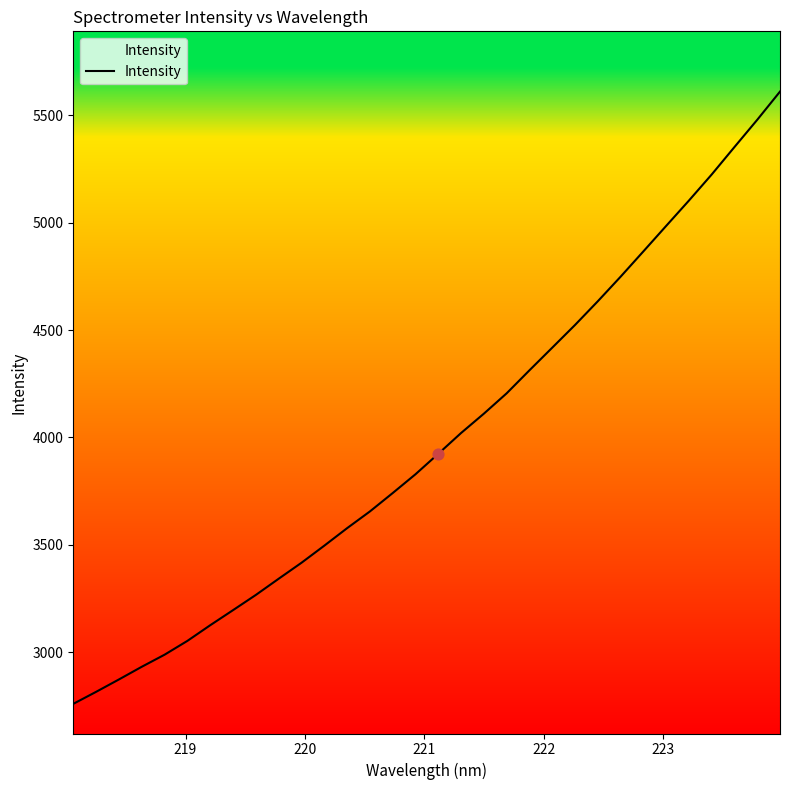

What is the difference between the maximum and minimum values?

2850.4